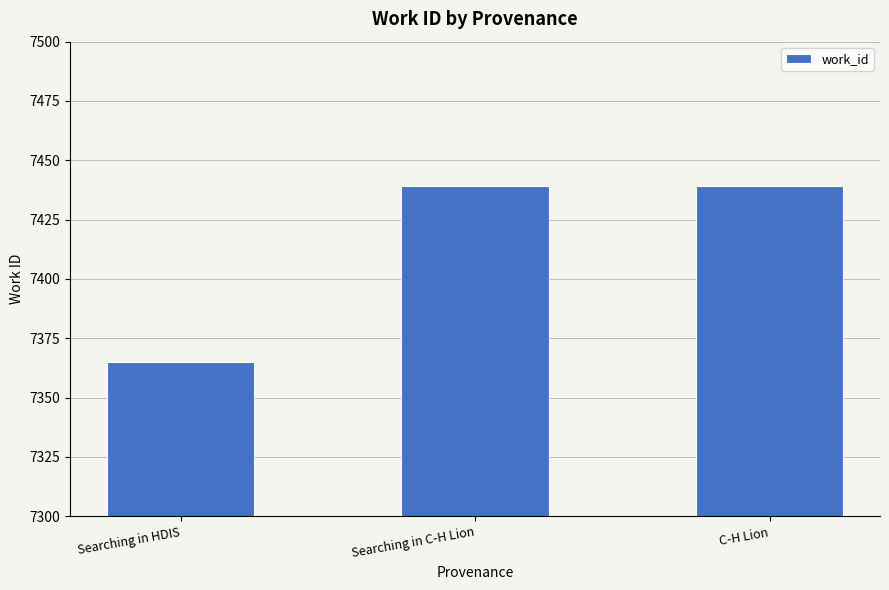

How many values are below 7439?

1